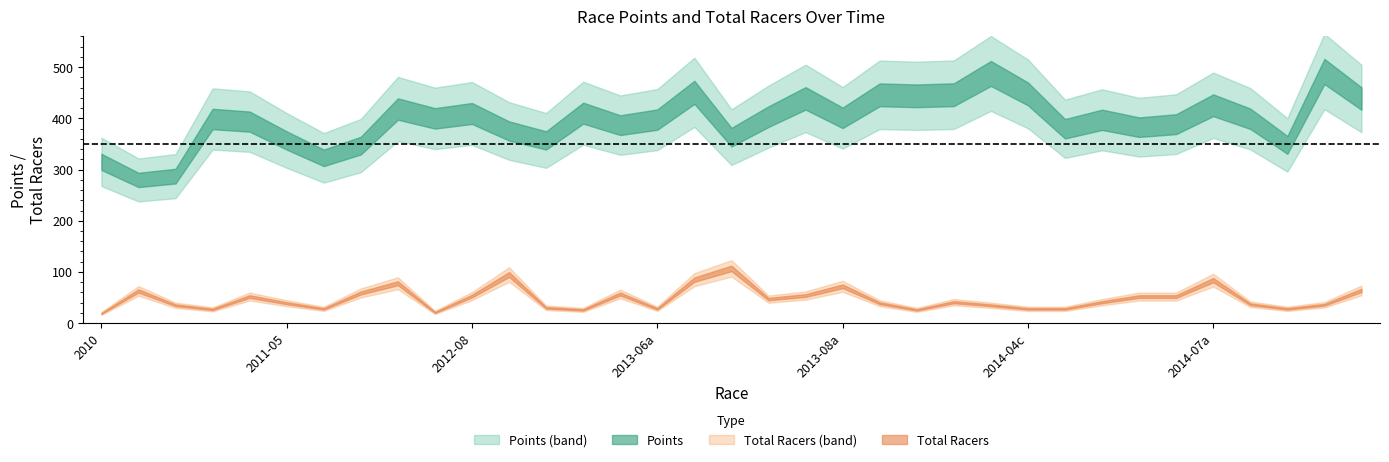

True or false: total_racers and points cross at least once.

False